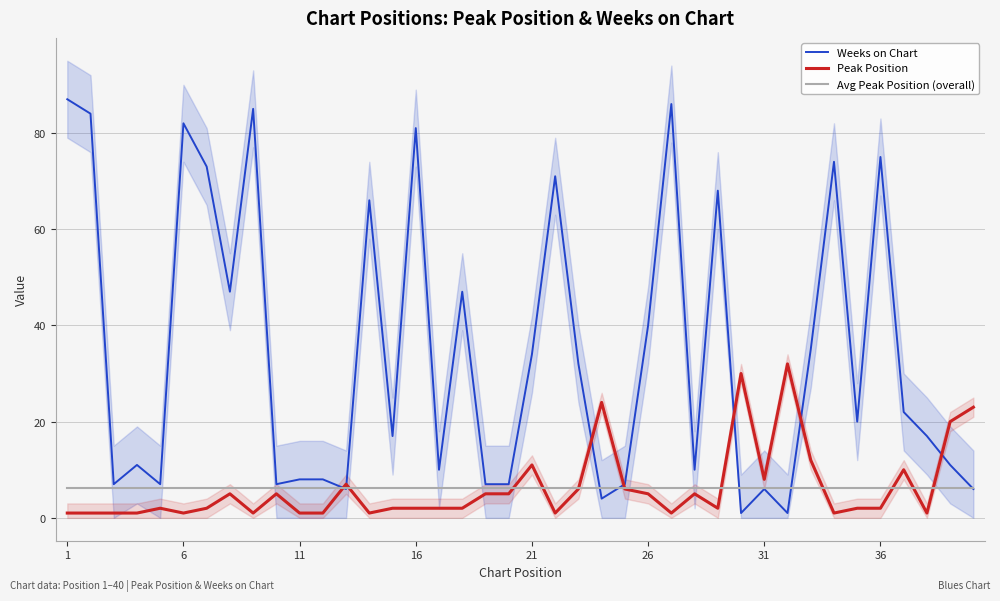

True or false: Weeks on Chart has a value of 112.7 at 26.

False